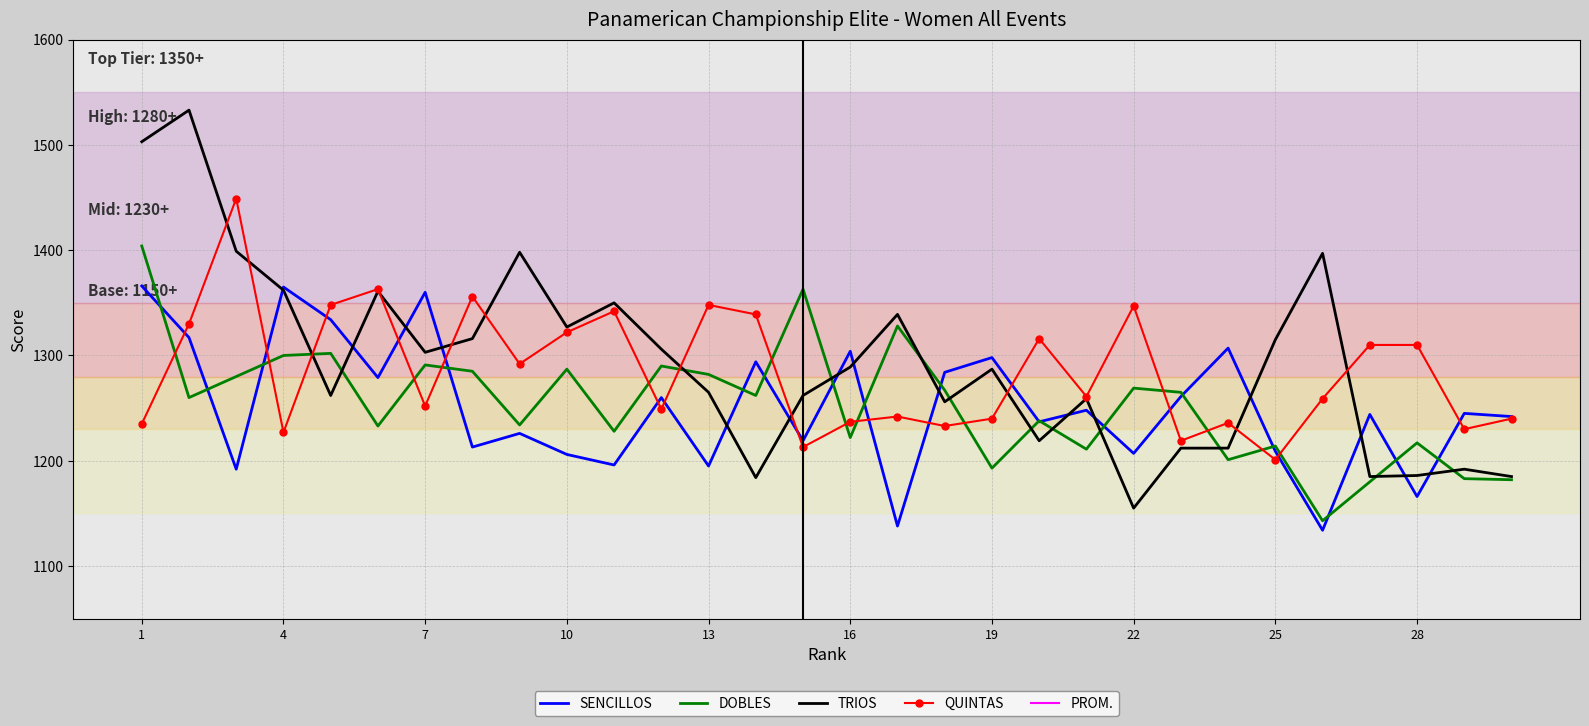

How many data points in DOBLES are less than 1262?

15